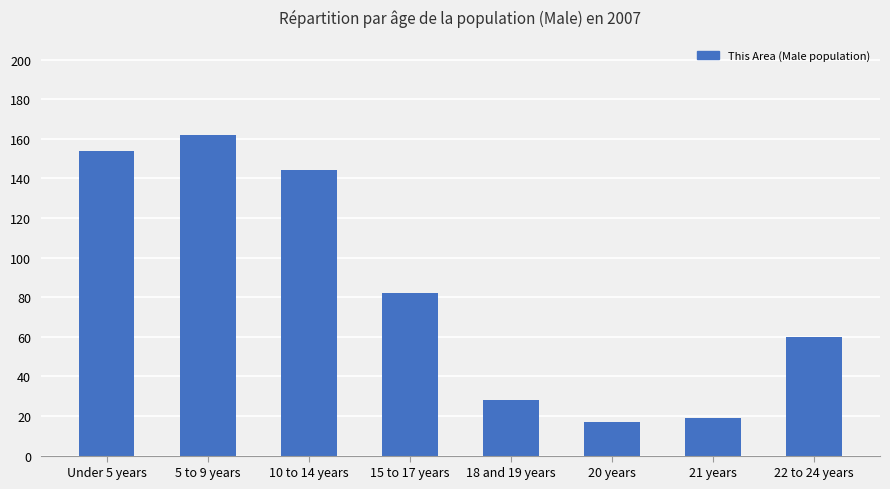

Which category has the highest value across all series?

5 to 9 years